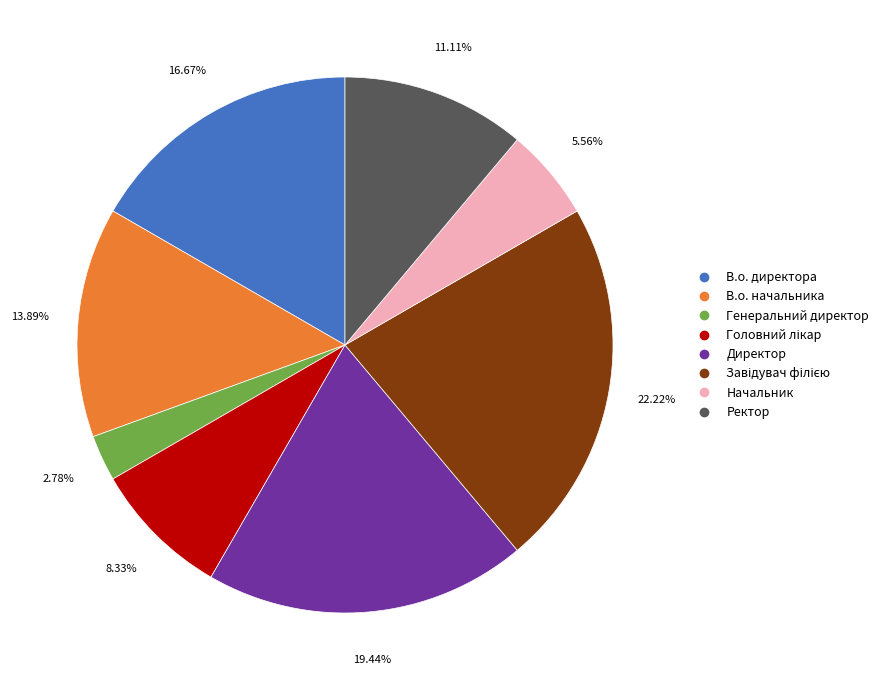

How many segments does this pie chart have?

8